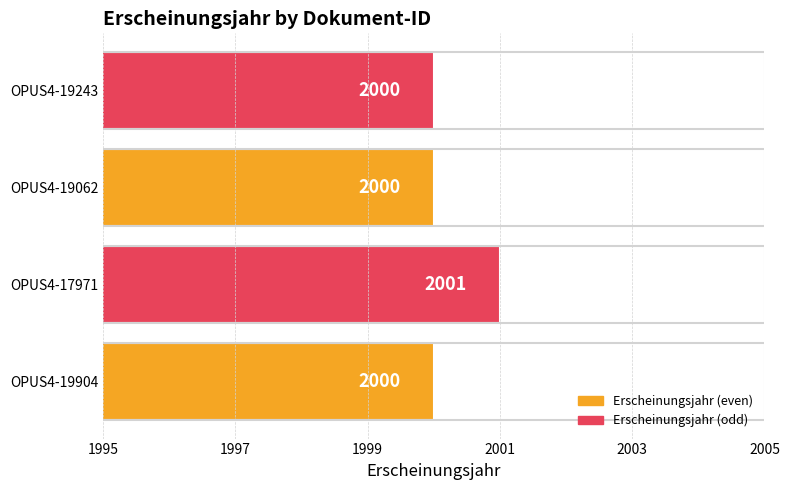

What is the average value?

2000